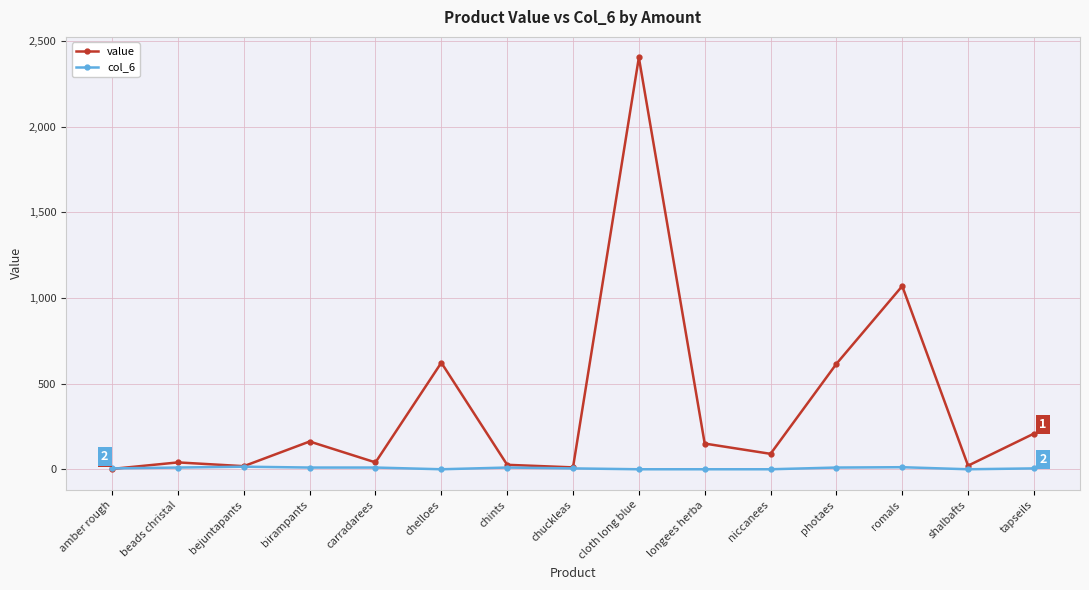

True or false: value has more than 2 interior local peaks.

True